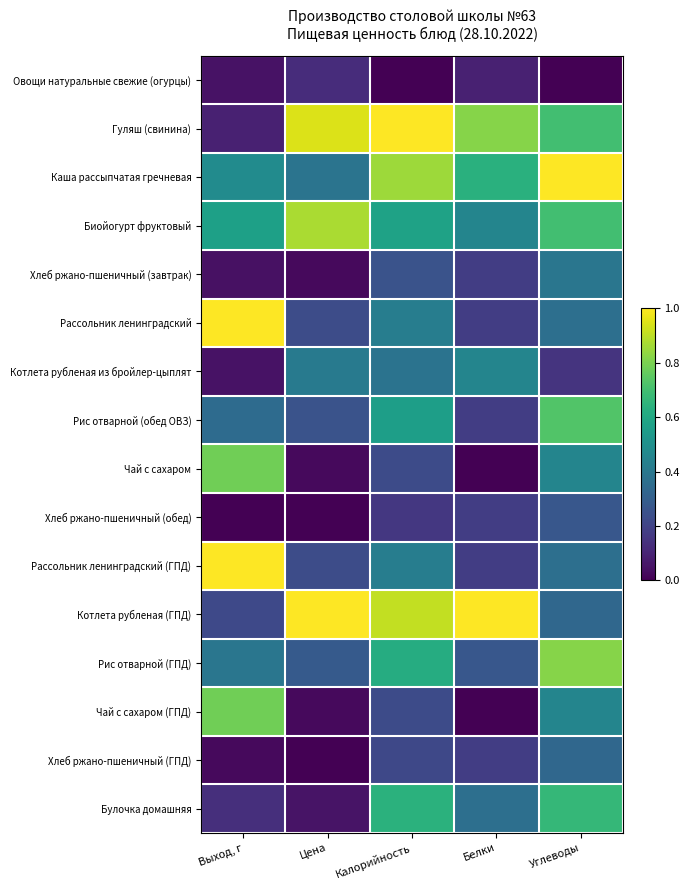

Rank the series at Белки from highest to lowest value.

Котлета рубленая (ГПД), Гуляш (свинина), Каша рассыпчатая гречневая, Биойогурт фруктовый, Котлета рубленая из бройлер-цыплят, Булочка домашняя, Рис отварной (ГПД), Хлеб ржано-пшеничный (завтрак), Рассольник ленинградский, Рис отварной (обед ОВЗ), Хлеб ржано-пшеничный (обед), Рассольник ленинградский (ГПД), Хлеб ржано-пшеничный (ГПД), Овощи натуральные свежие (огурцы), Чай с сахаром, Чай с сахаром (ГПД)